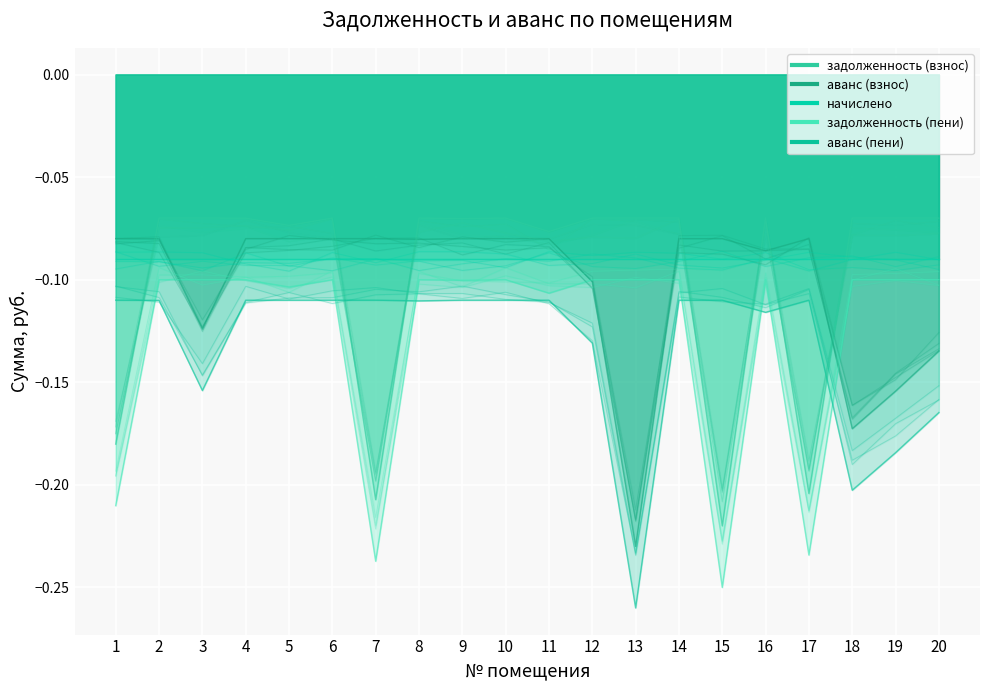

True or false: задолженность (пени) has a value of -0.0 at 12.

False